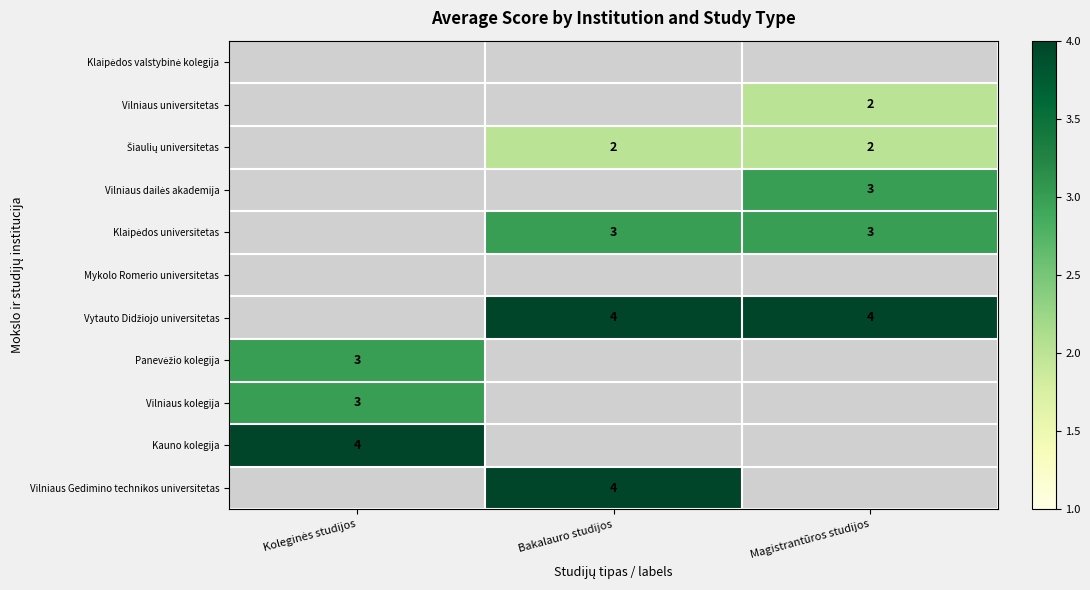

Count the number of categories in the chart.

3